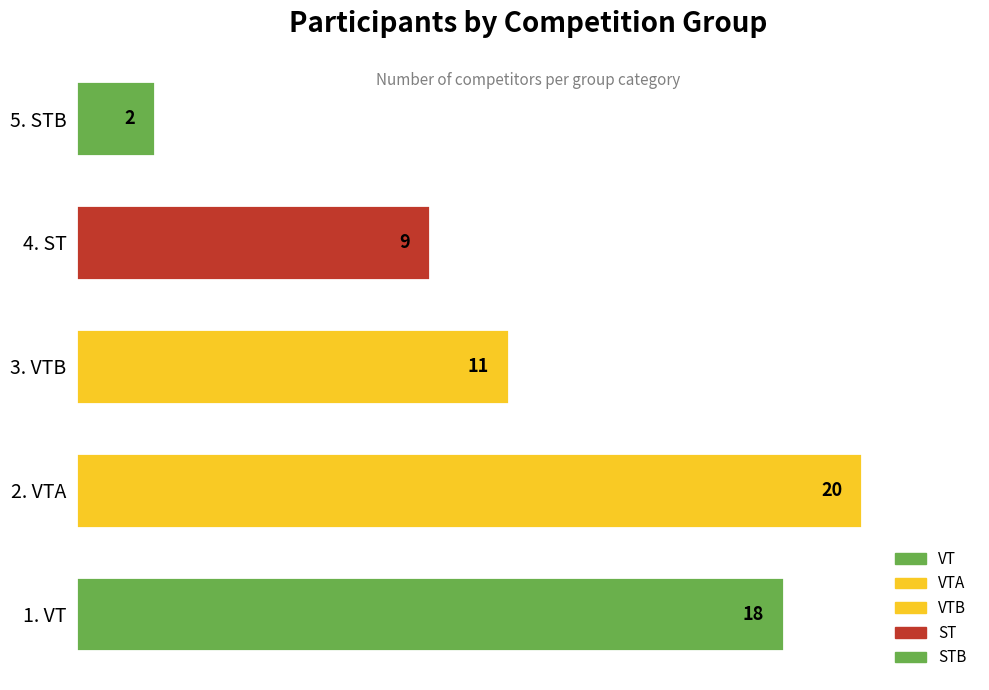

What is the difference between the second highest and second lowest values?

9